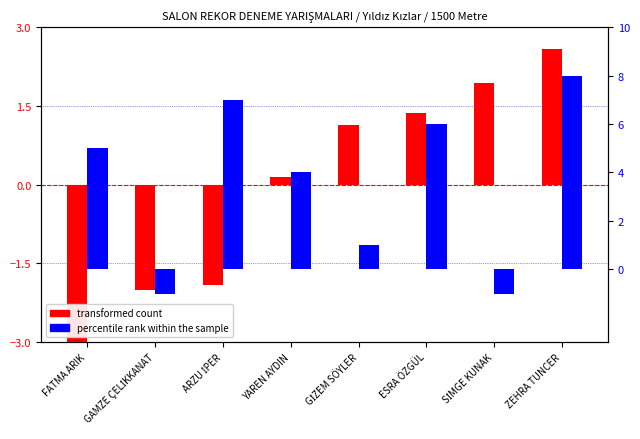

Reading left to right, transcribe all the data shown in this chart.

transformed count: -3.0	-2.0	-1.9	0.2	1.1	1.4	1.9	2.6
percentile rank within the sample: 5.0	-1.0	7.0	4.0	1.0	6.0	-1.0	8.0